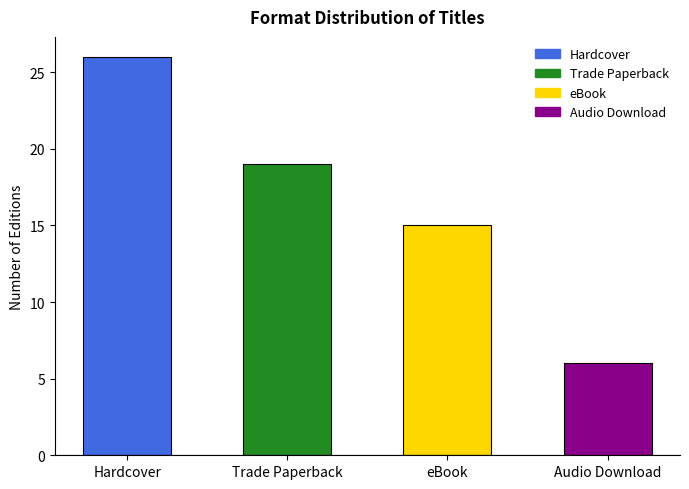

What is the label of the 2nd bar from the left?

Trade Paperback